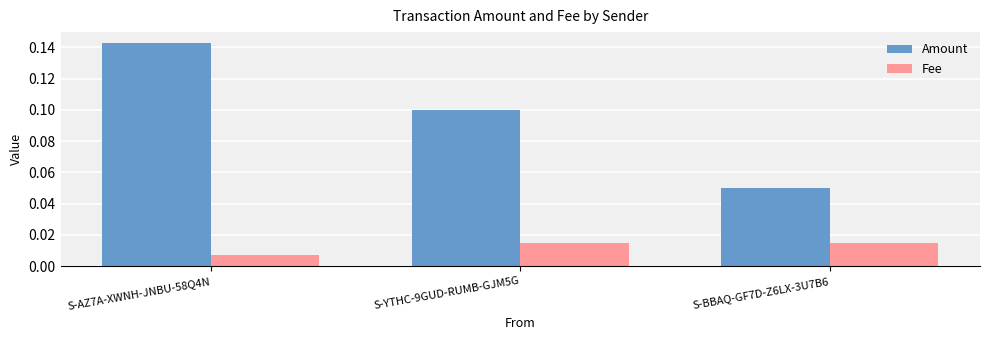

How many groups of bars are there?

3